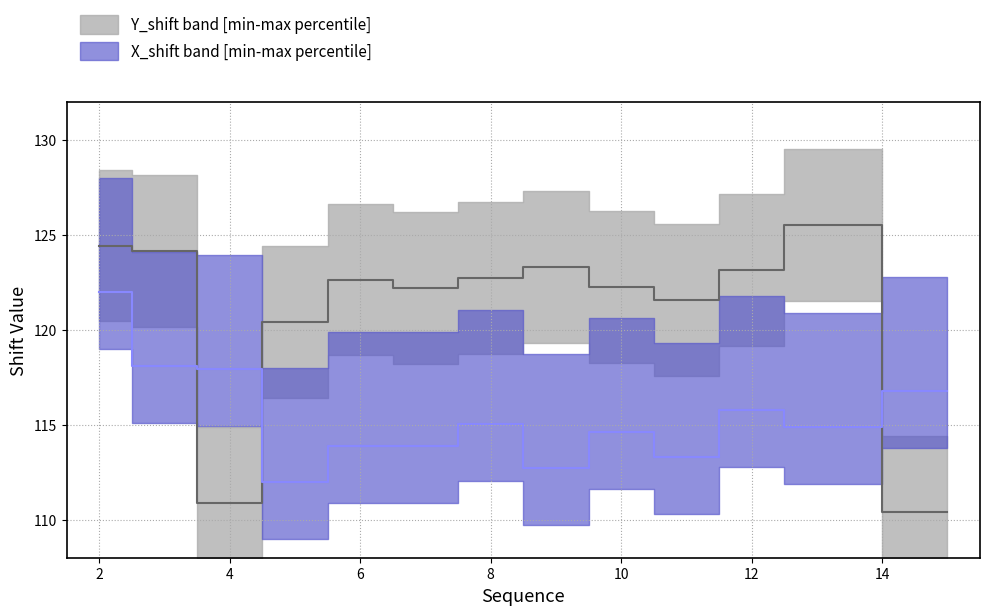

What is the difference between the second highest and minimum values in the Y_shift series?

14.0